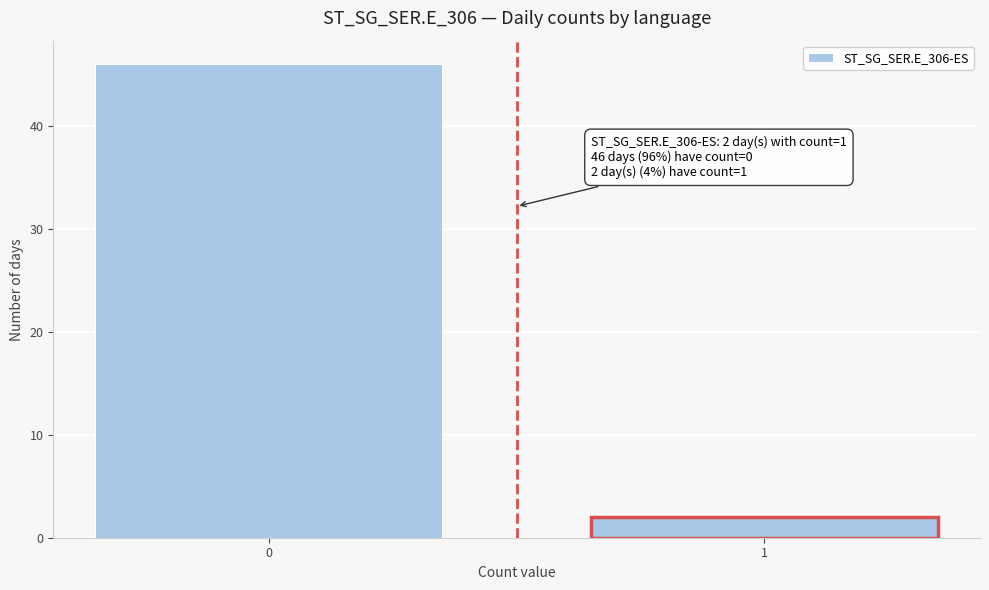

Reading left to right, what are all the values shown in this chart?

0=46	1=2